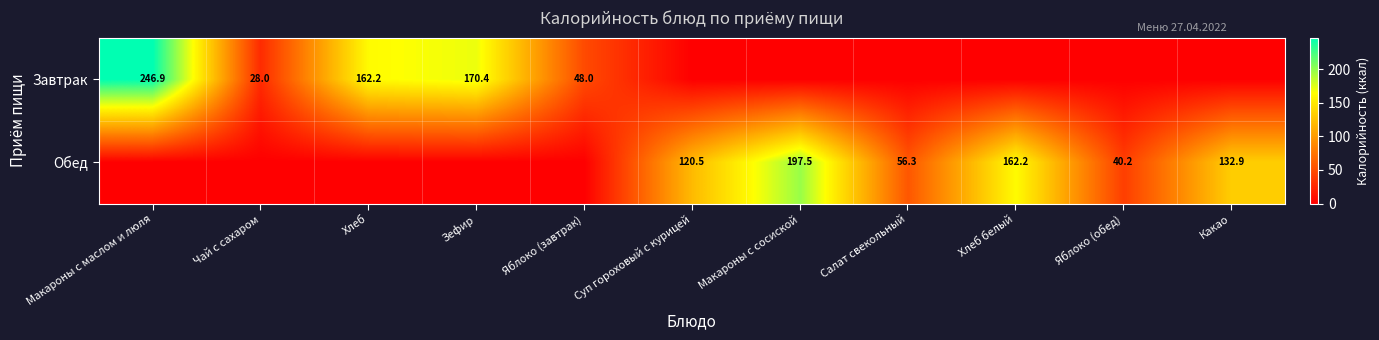

What is the sum of the Обед values at Салат свекольный and Какао?

189.2